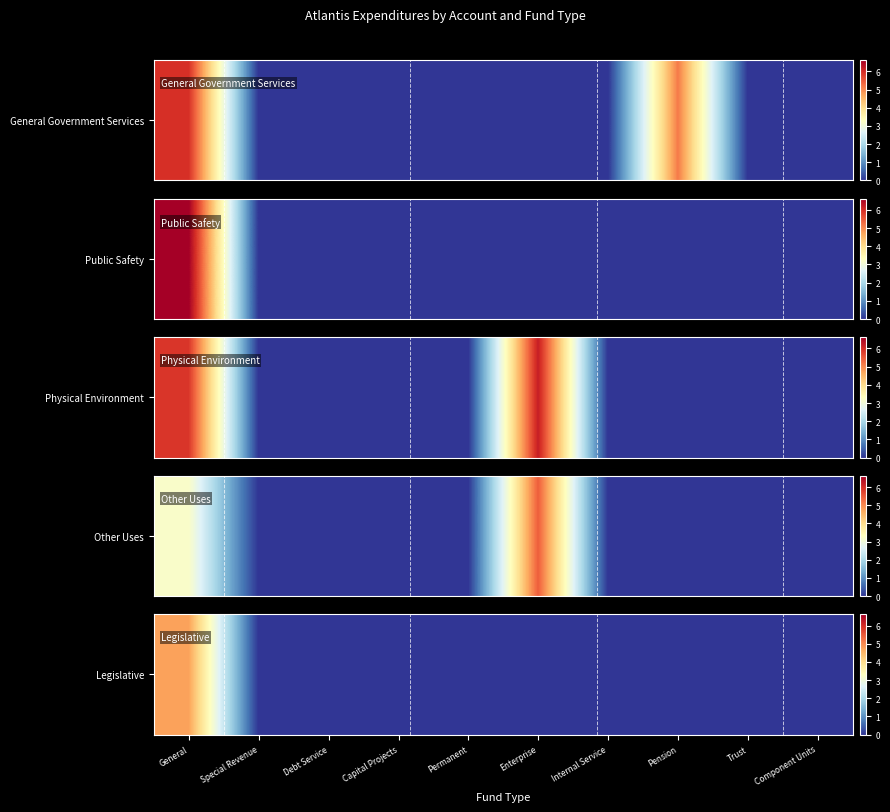

What is the average value?

0.5